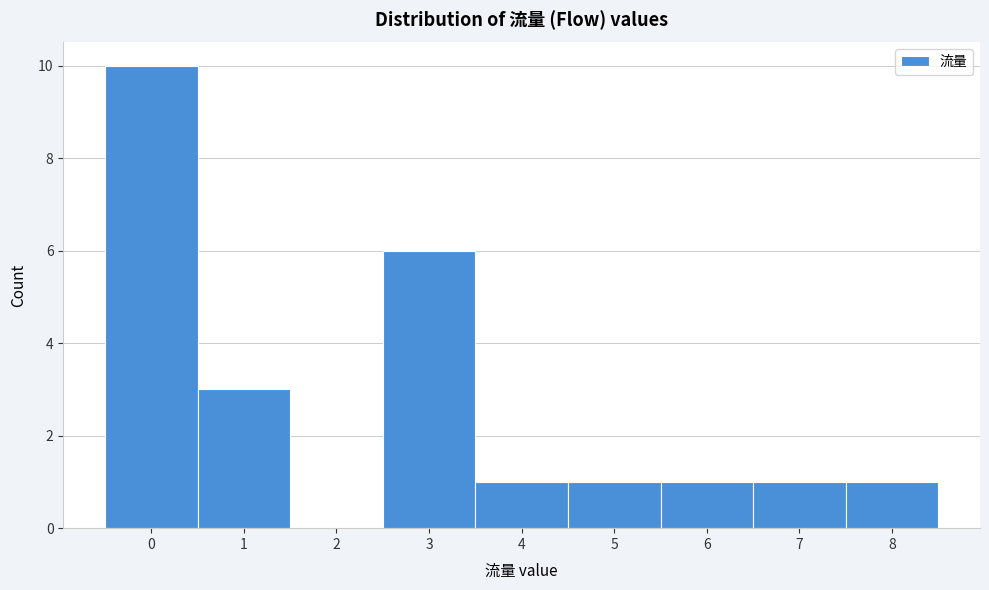

Reading right to left, transcribe all the data shown in this chart.

8=1	7=1	6=1	5=1	4=1	3=6	2=0	1=3	0=10